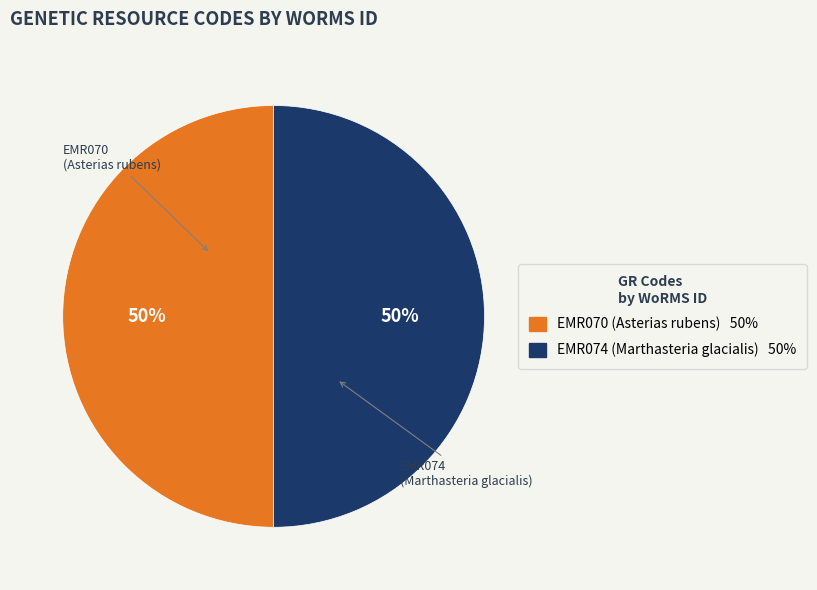

To the nearest percent, what is the average slice percentage?

50%